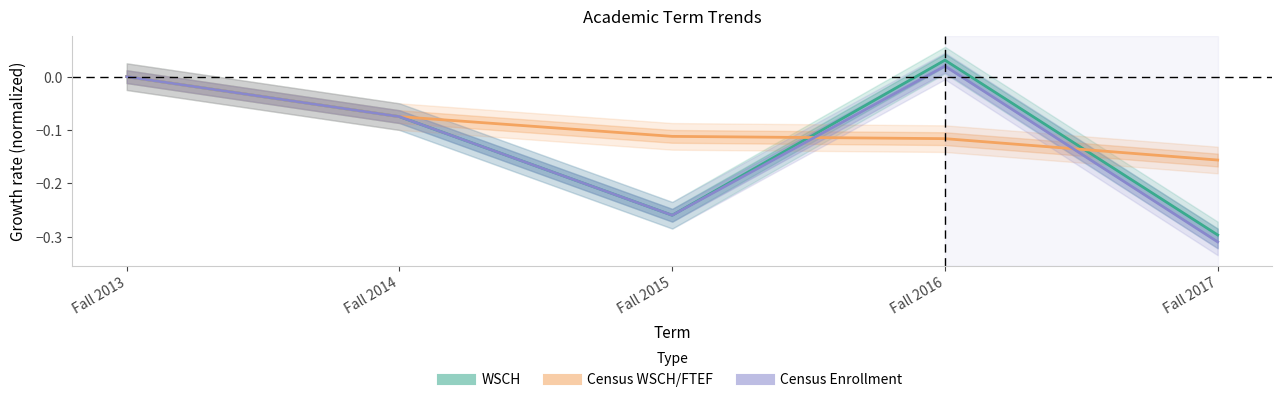

Is it true that Census Enrollment equals 0.1 at Fall 2013?

False